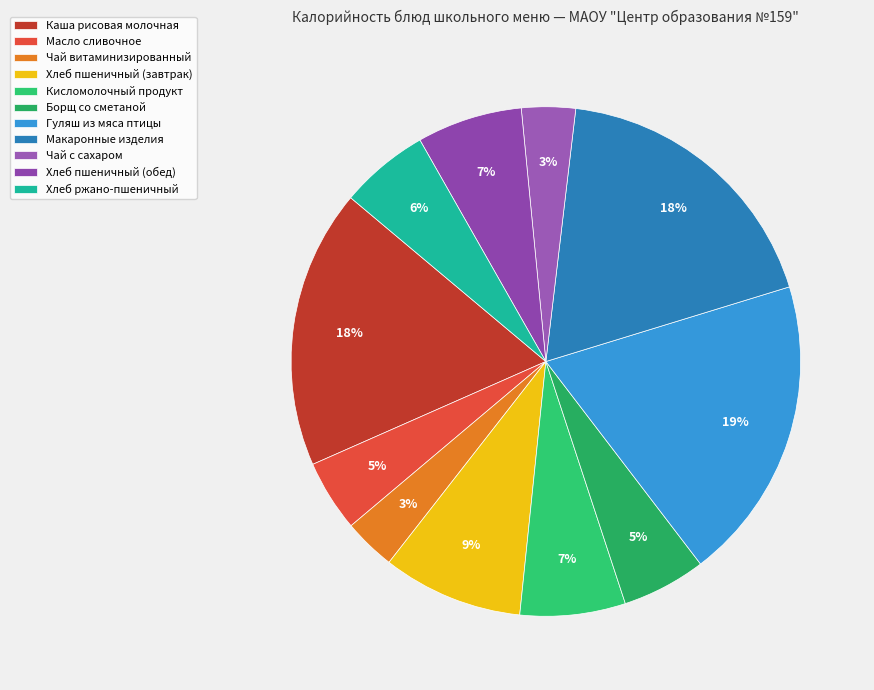

To the nearest percent, what is the average slice percentage?

9%